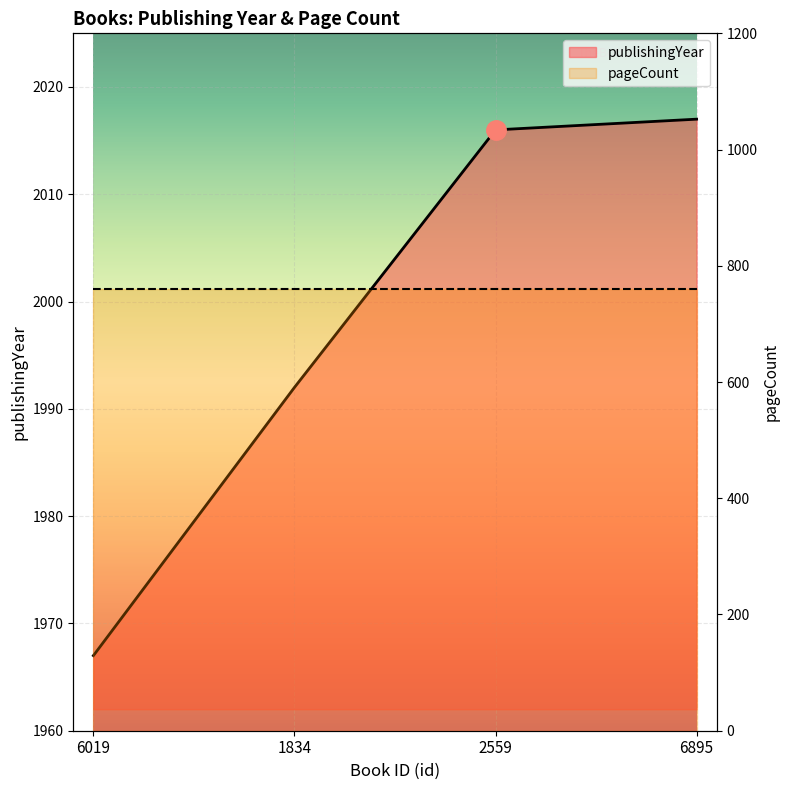

Count the number of categories in the chart.

4